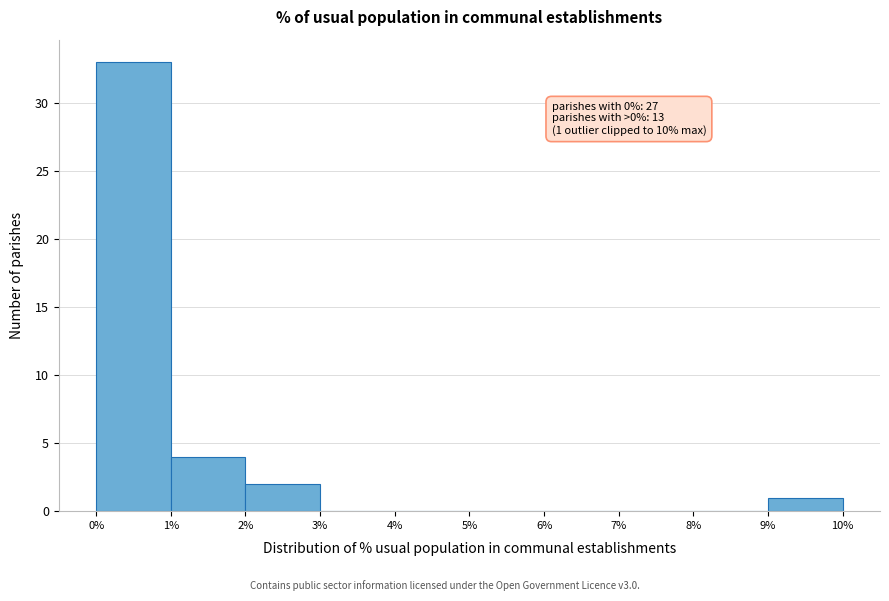

Which range on the x-axis has the tallest bar?

0% to 1%